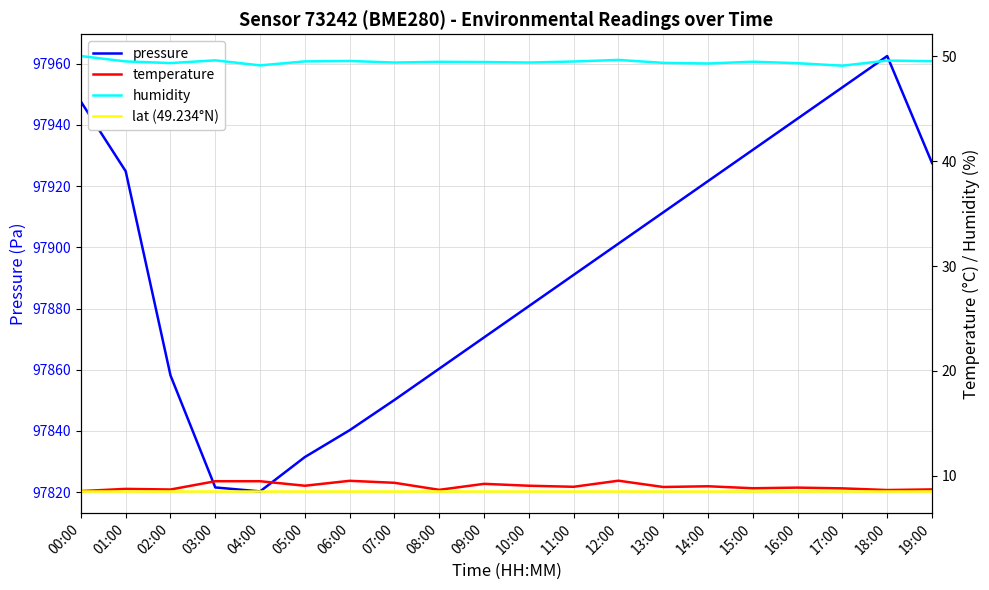

How many categories are shown in the chart?

20